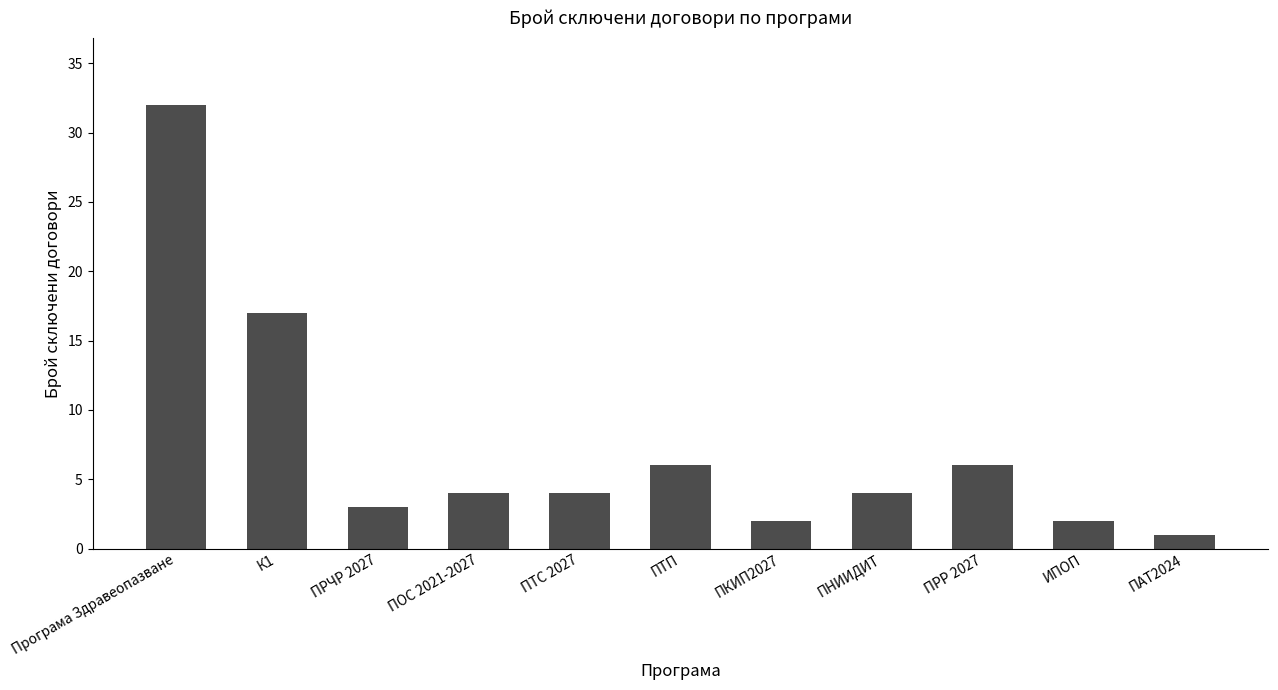

What is the value of the 2nd bar from the left?

17